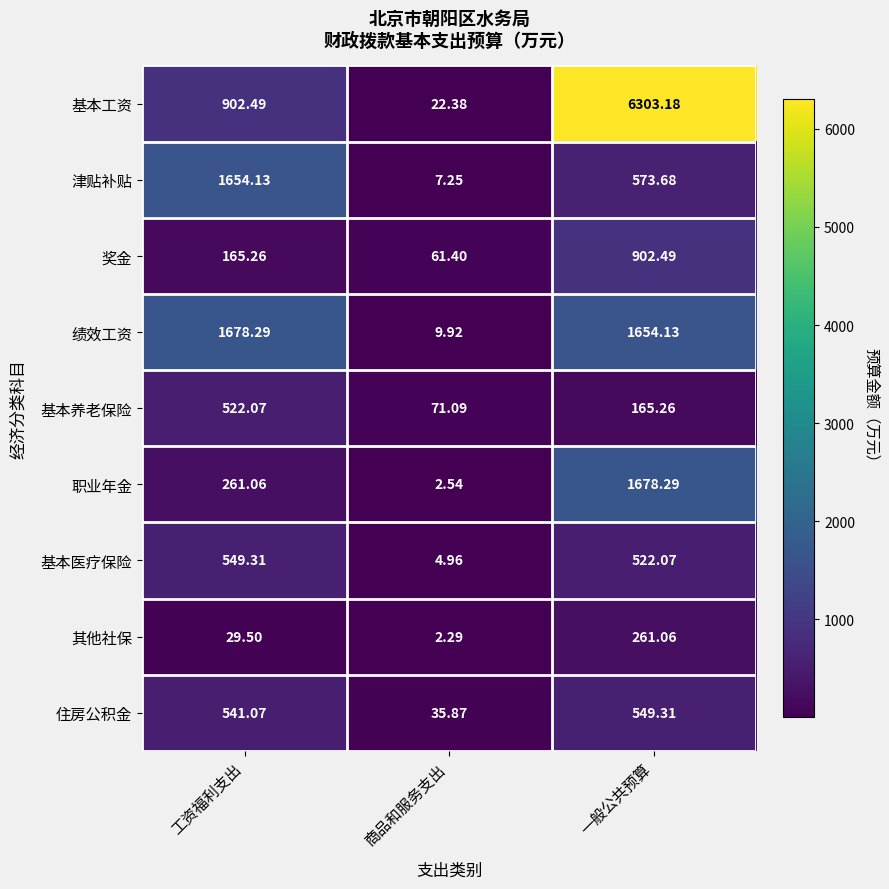

Rank the series at 商品和服务支出 from lowest to highest value.

其他社保, 职业年金, 基本医疗保险, 津贴补贴, 绩效工资, 基本工资, 住房公积金, 奖金, 基本养老保险